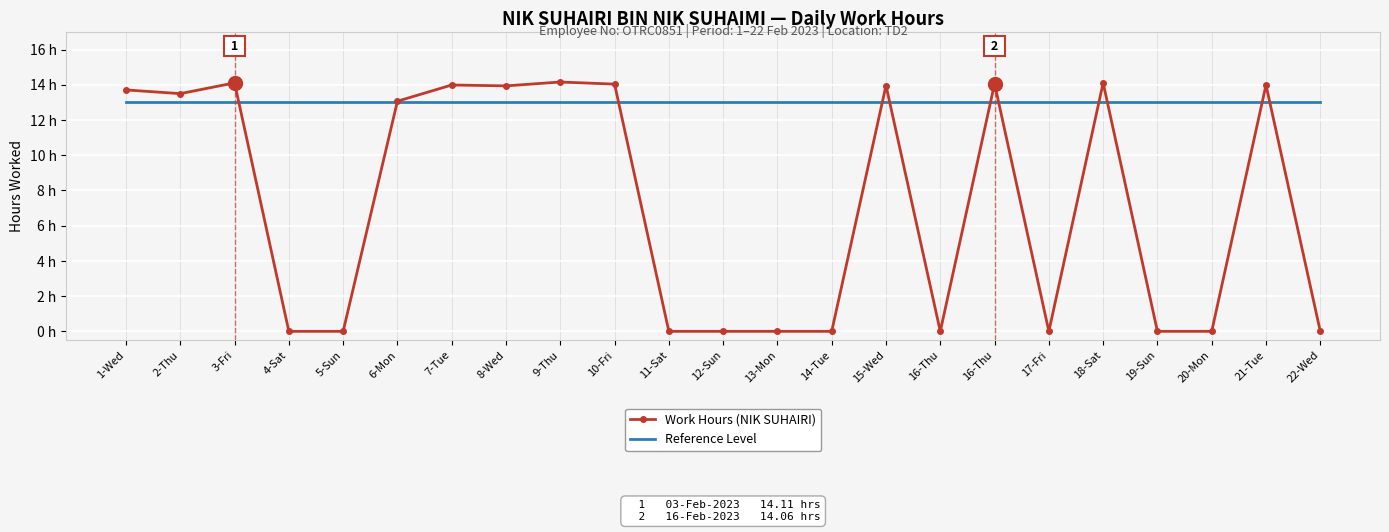

What is the spread (max minus min) of values at 15-Wed?

1.0